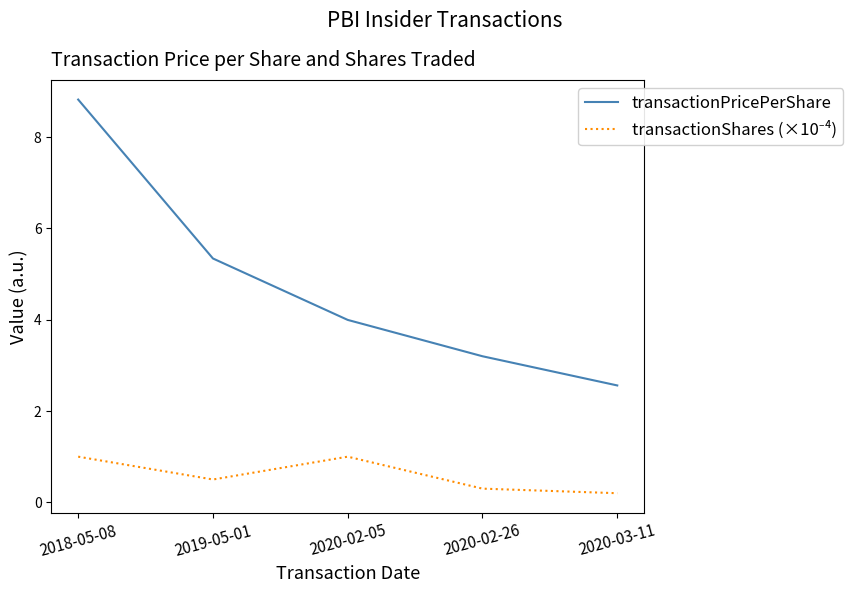

Which series has the largest total across all categories?

transactionPricePerShare